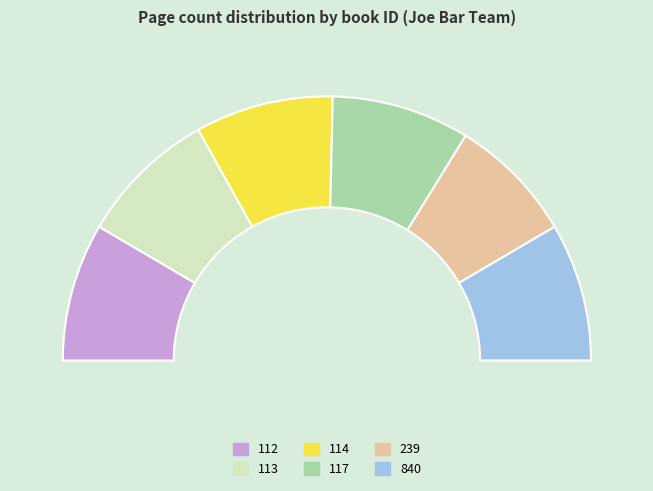

Does any single category account for the majority?

No